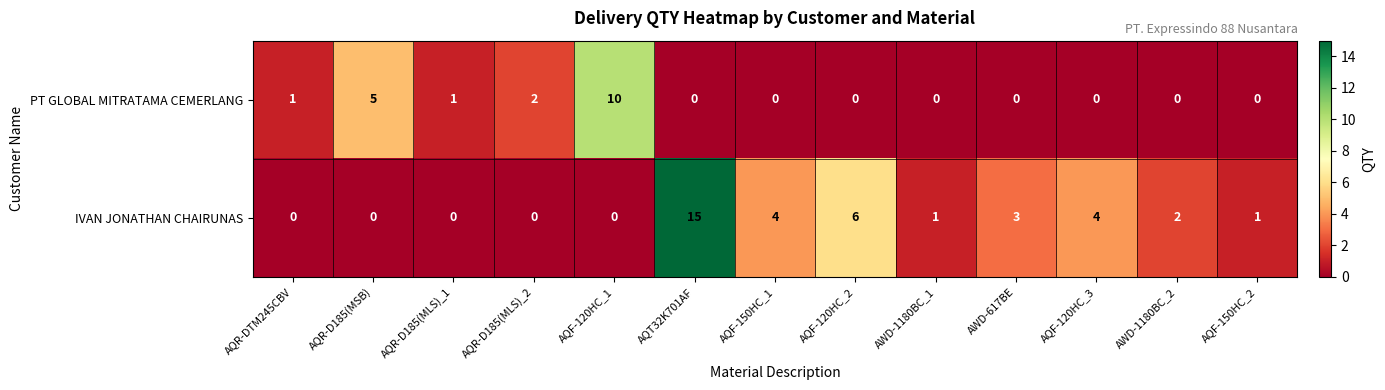

What is the difference between the second highest and minimum values in the IVAN JONATHAN CHAIRUNAS series?

6